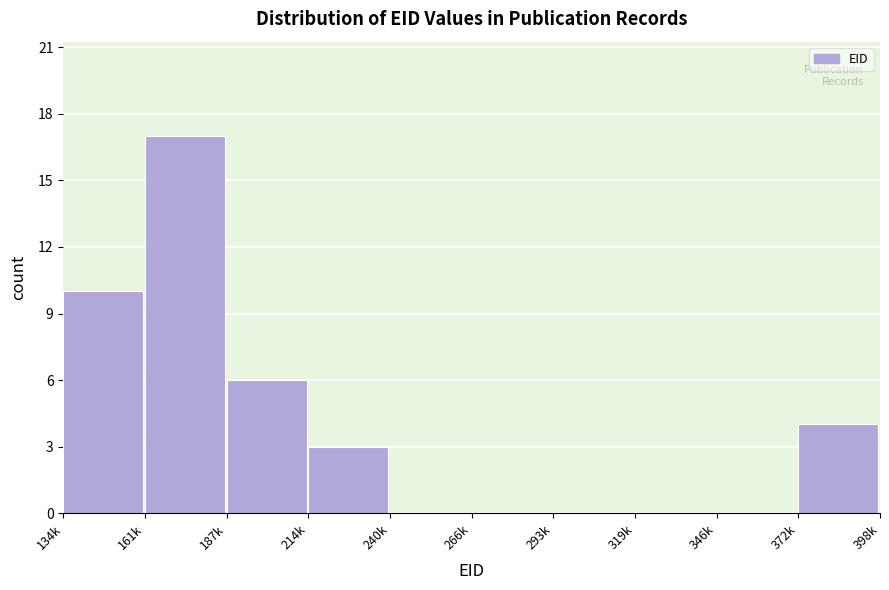

Reading right to left, transcribe all the data shown in this chart.

372k=4	346k=0	319k=0	293k=0	266k=0	240k=0	214k=3	187k=6	161k=17	134k=10